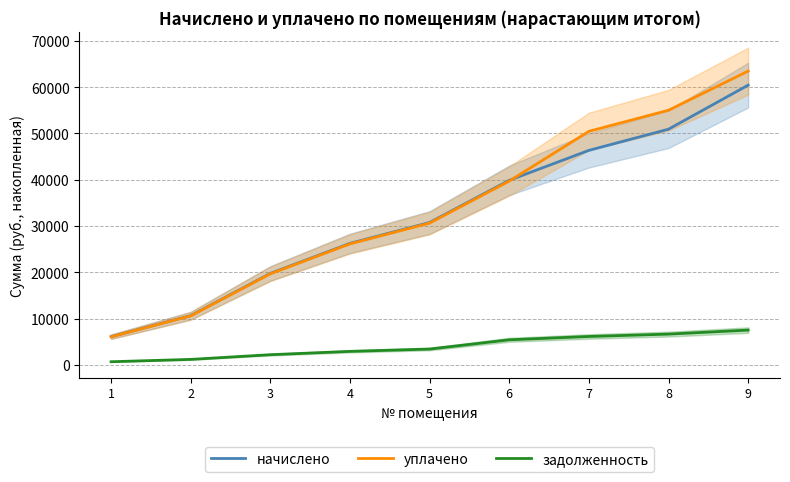

Does the chart have visible grid lines?

Yes